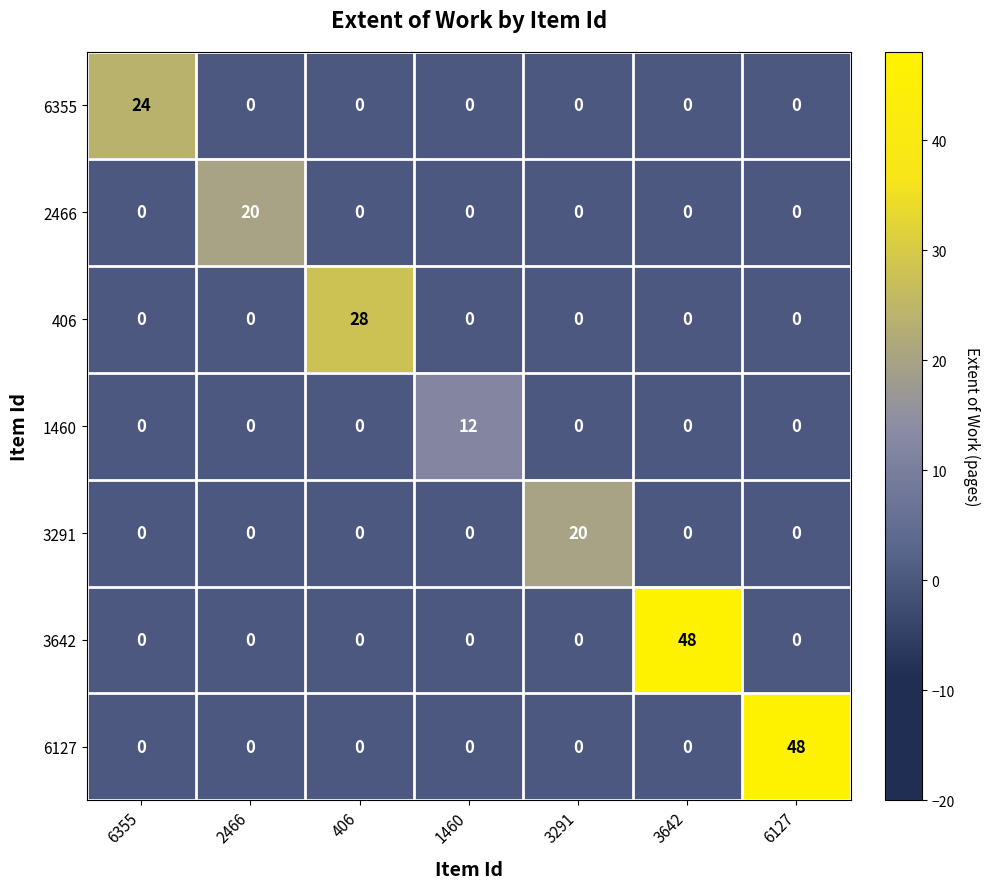

How many values in the 406 series exceed 0?

1